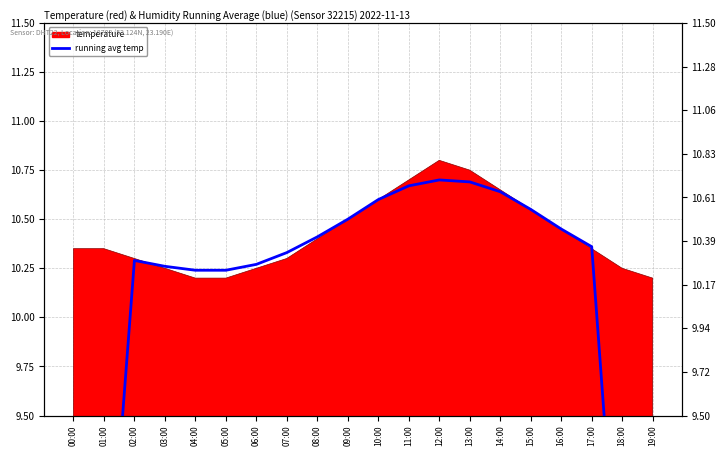

Reading left to right, transcribe all the data shown in this chart.

6.2	8.2	10.3	10.3	10.2	10.2	10.3	10.3	10.4	10.5	10.6	10.7	10.7	10.7	10.6	10.6	10.5	10.4	8.2	6.2